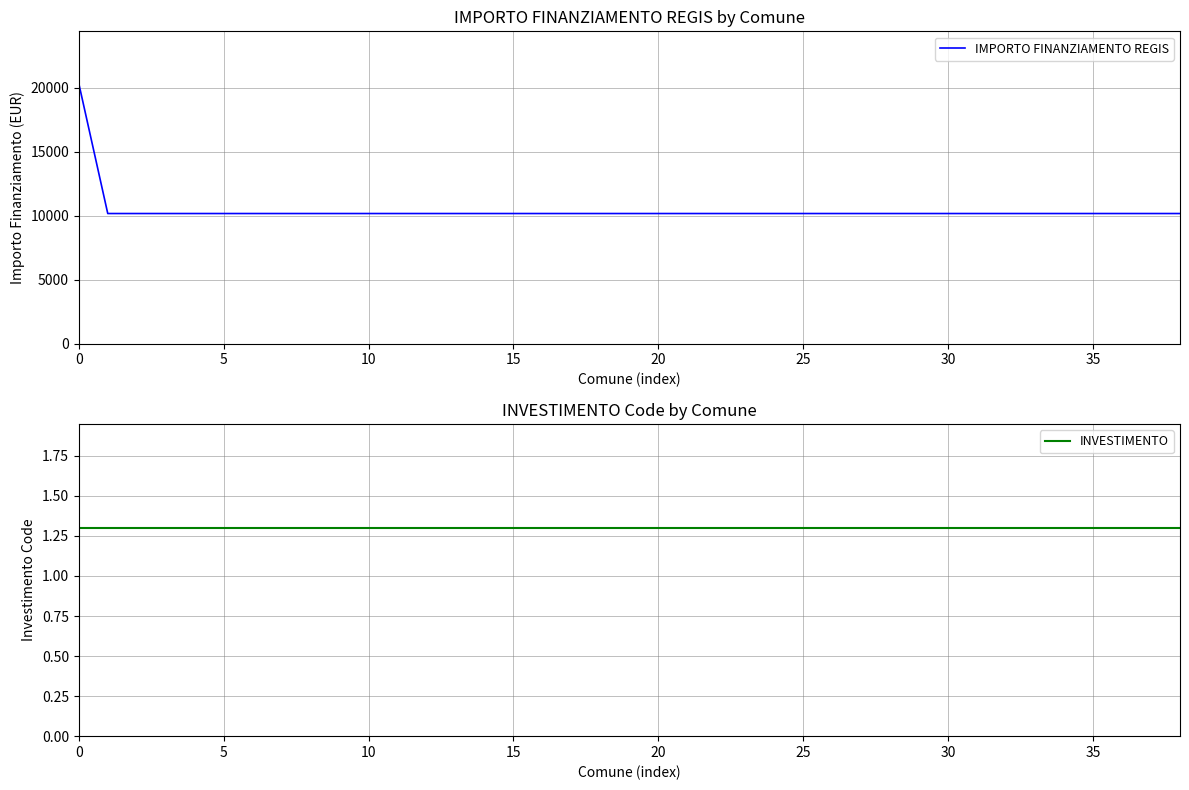

Read the IMPORTO FINANZIAMENTO REGIS value at 13.

10172.0